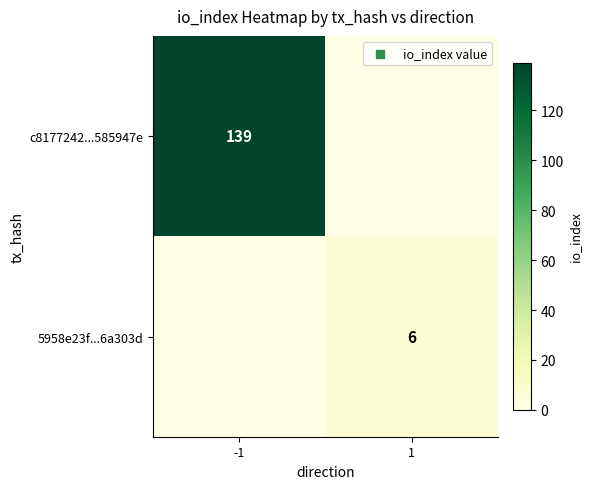

What is the difference between the highest and lowest values at -1?

139